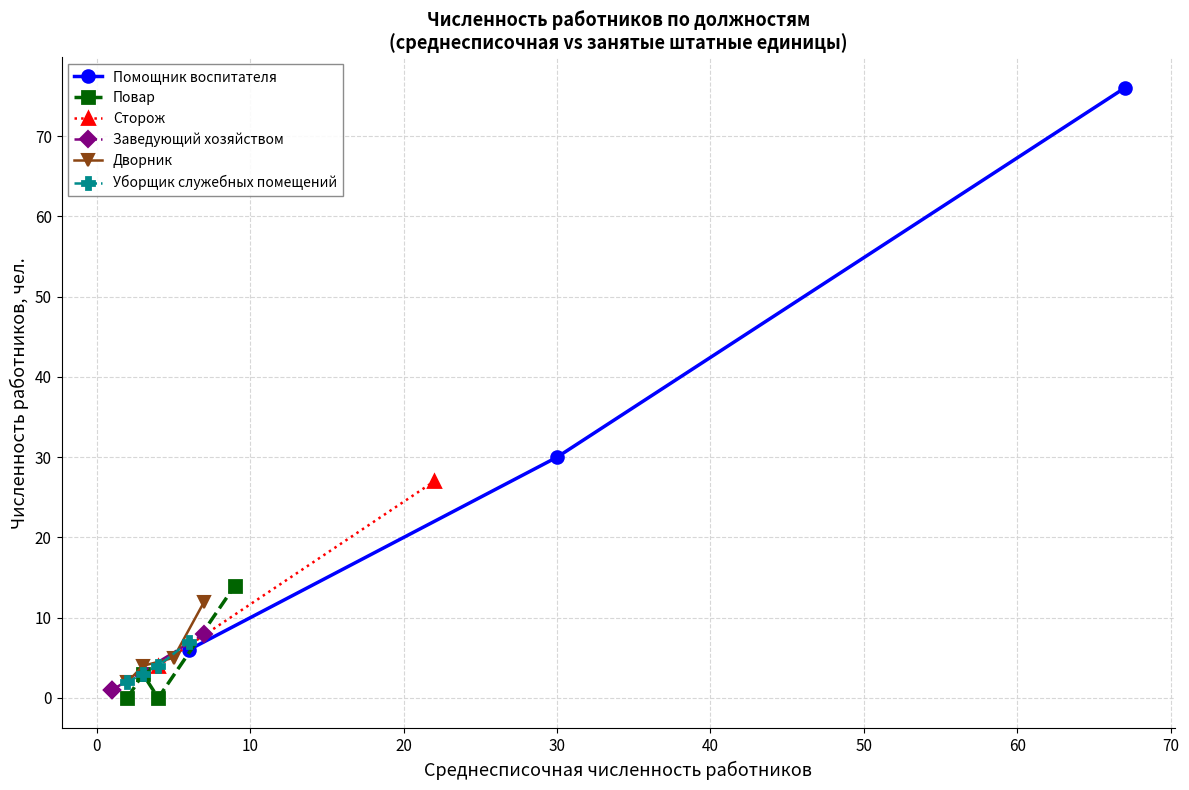

Between 8 and 5, which is larger?

8